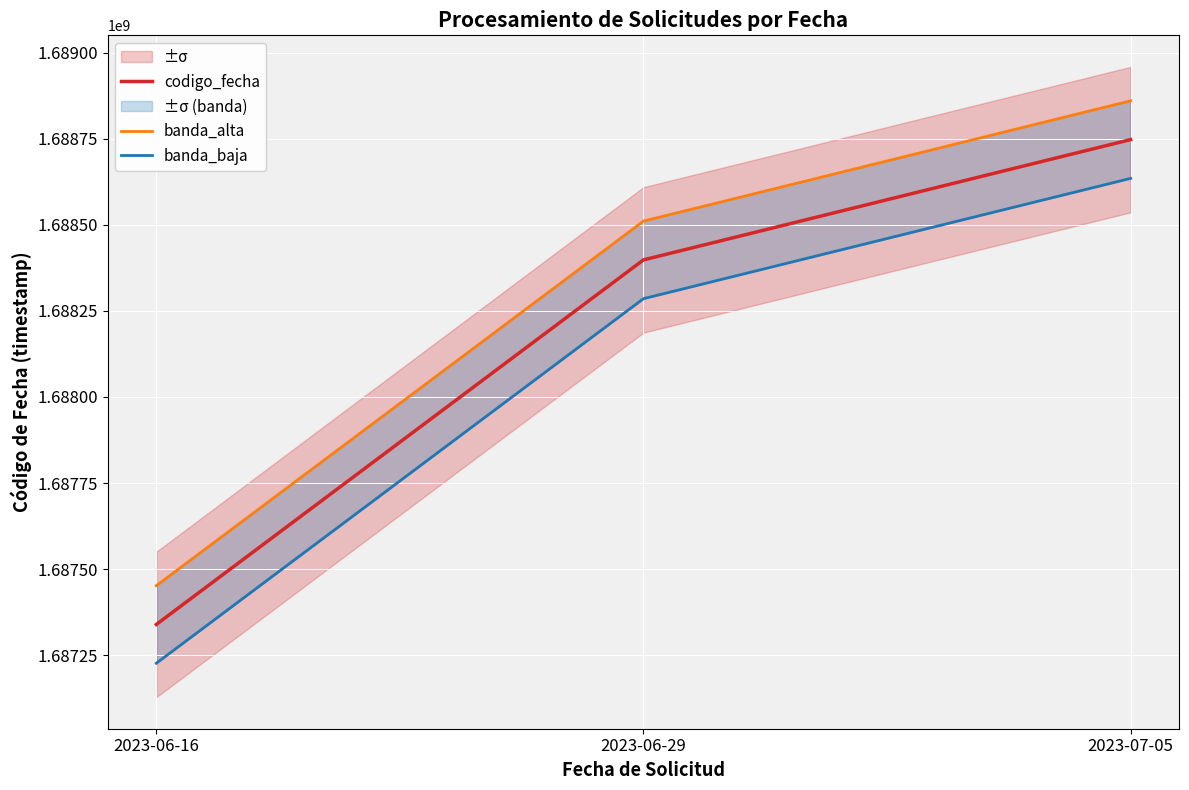

What is the spread (max minus min) of values at 2023-07-05?

225299.2